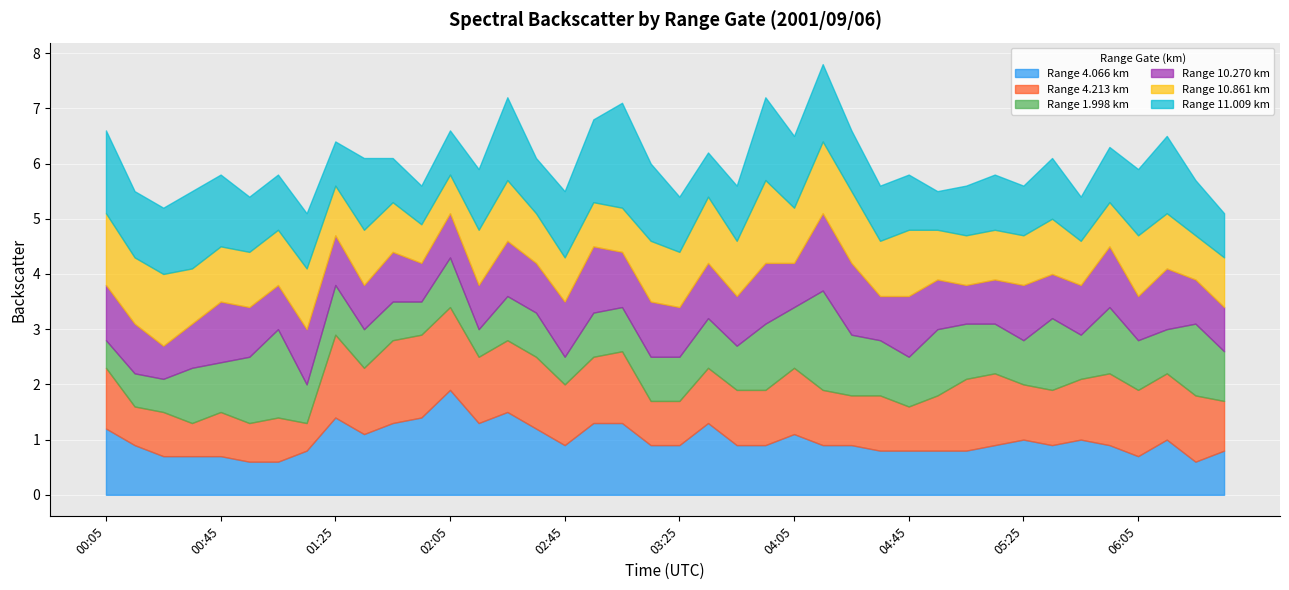

What are all the series names shown in the legend?

Range 4.066 km, Range 4.213 km, Range 1.998 km, Range 10.270 km, Range 10.861 km, Range 11.009 km